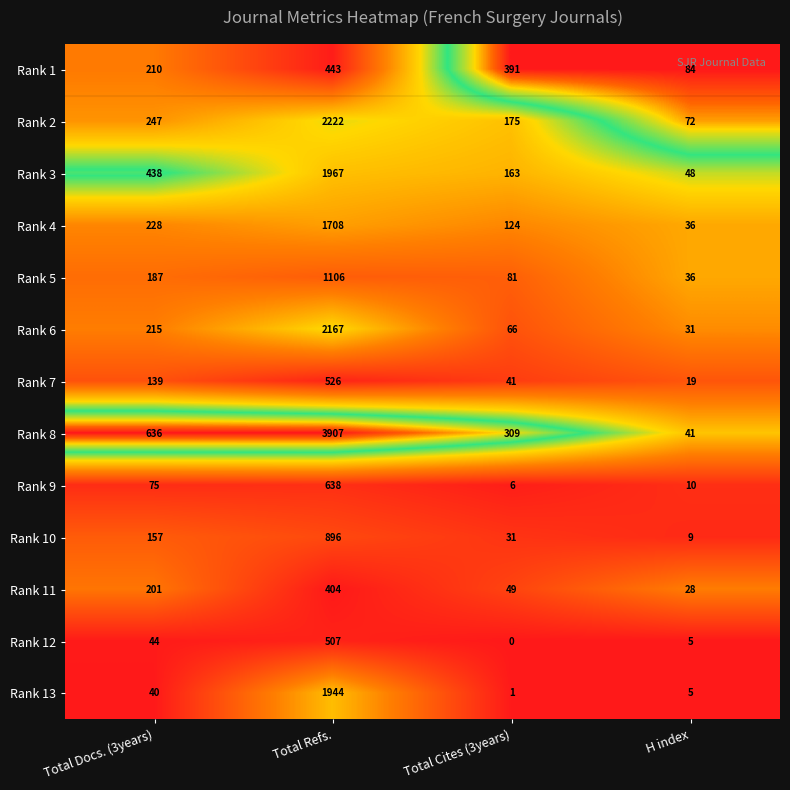

List the series in order of their peak value, lowest first.

Rank 11, Rank 1, Rank 12, Rank 7, Rank 9, Rank 10, Rank 5, Rank 4, Rank 13, Rank 3, Rank 6, Rank 2, Rank 8